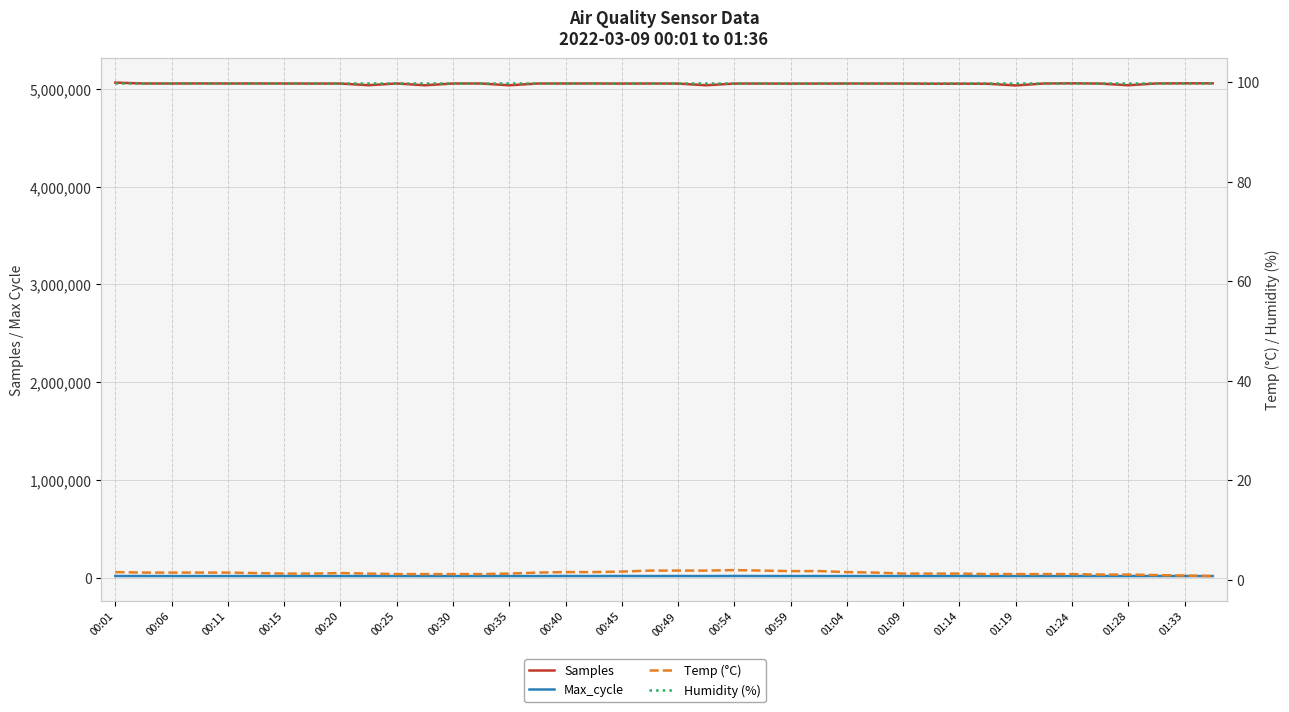

What are all the series names shown in the legend?

Samples, Max_cycle, Temp (°C), Humidity (%)